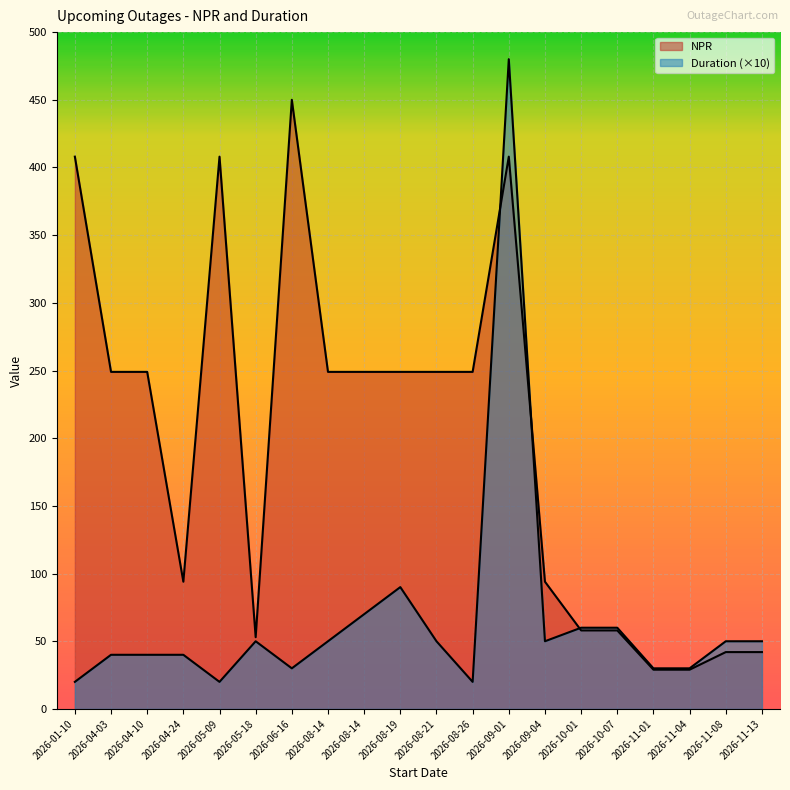

Between 2026-04-03 and 2026-05-09, which series saw the biggest shift?

NPR